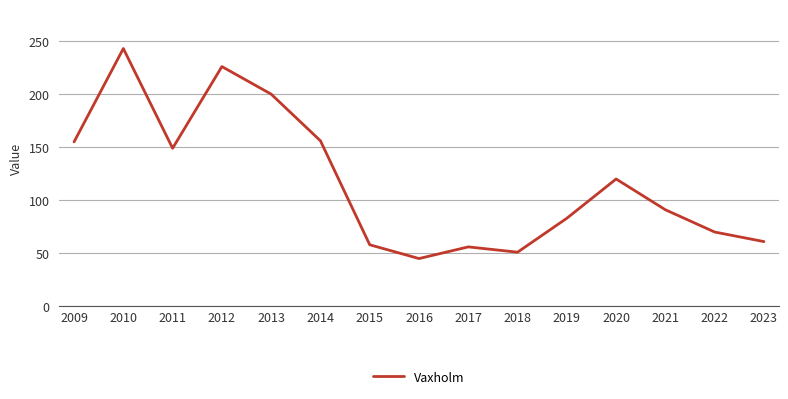

What value does the data have at 2012?

226